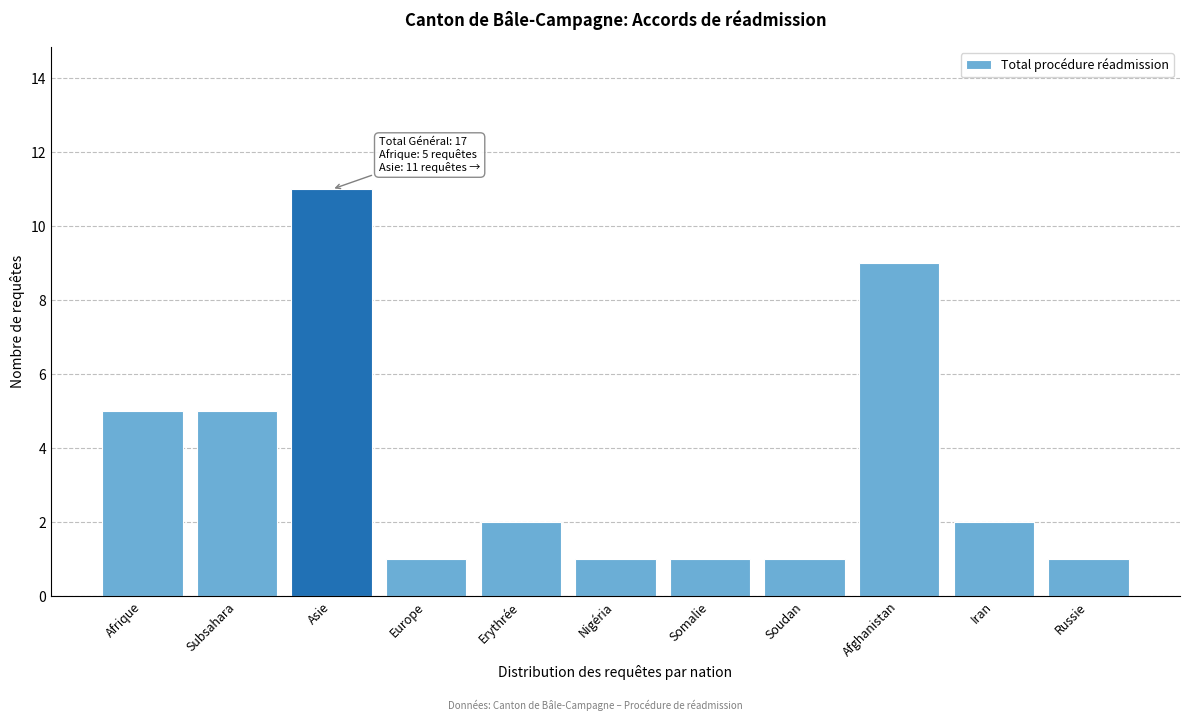

Reading left to right, transcribe all the data shown in this chart.

Afrique=5	Subsahara=5	Asie=11	Europe=1	Erythrée=2	Nigéria=1	Somalie=1	Soudan=1	Afghanistan=9	Iran=2	Russie=1